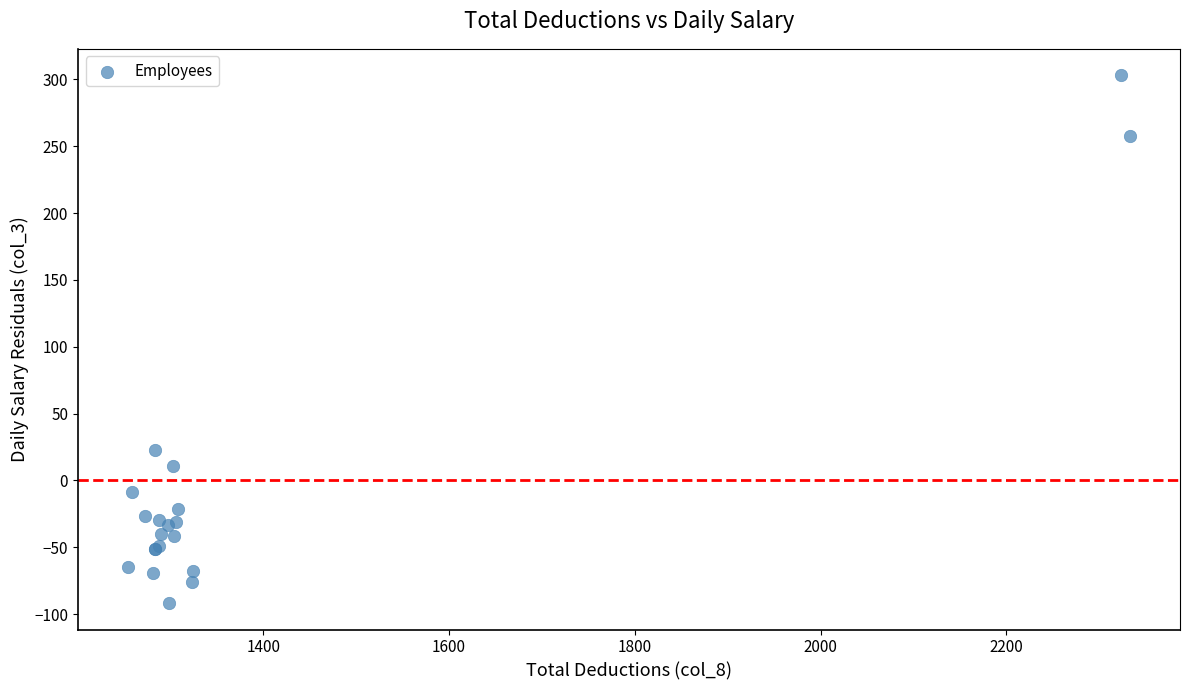

What Y value in the scatter plot is closest to 105?

22.5